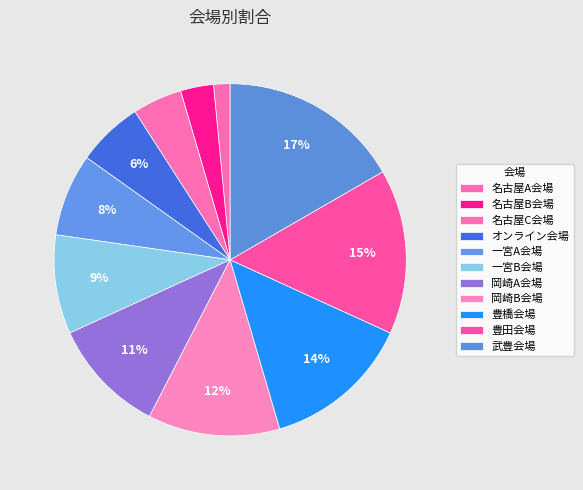

Count the number of slices in the pie.

11